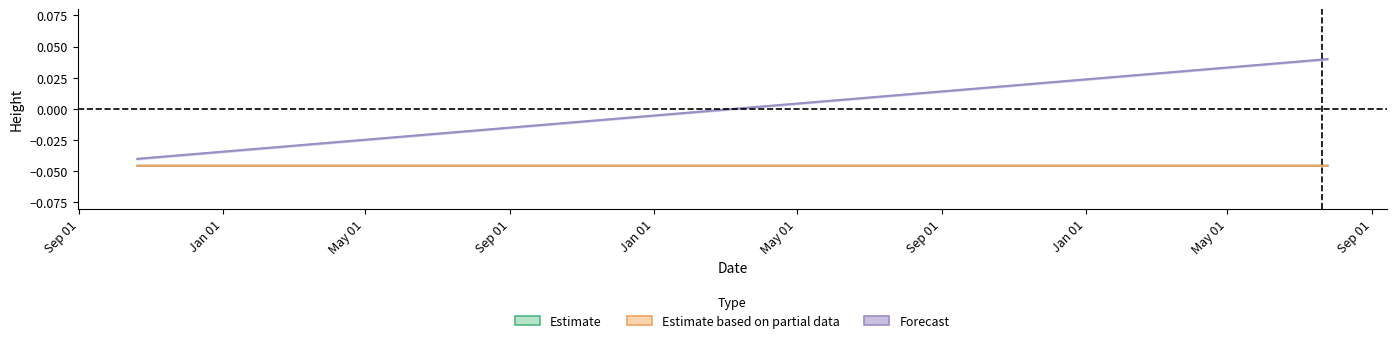

Which series has the largest total across all categories?

Forecast